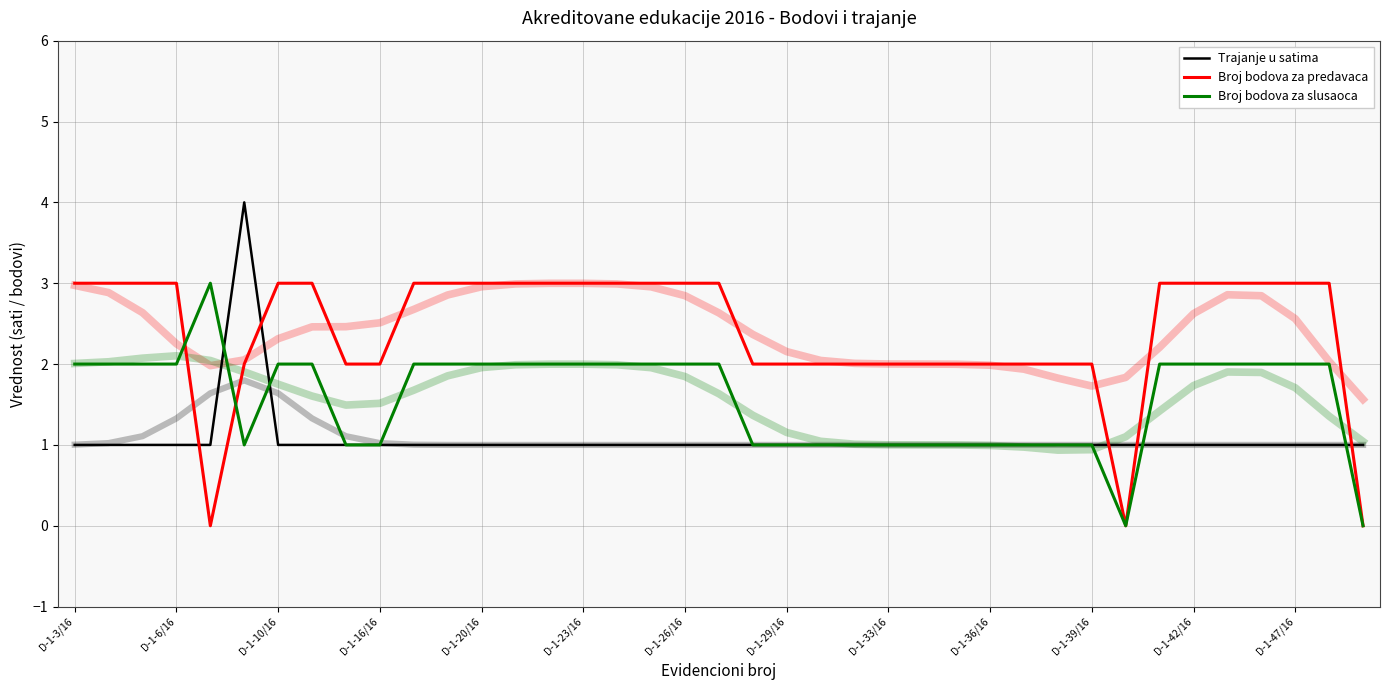

How many categories are shown in the chart?

39